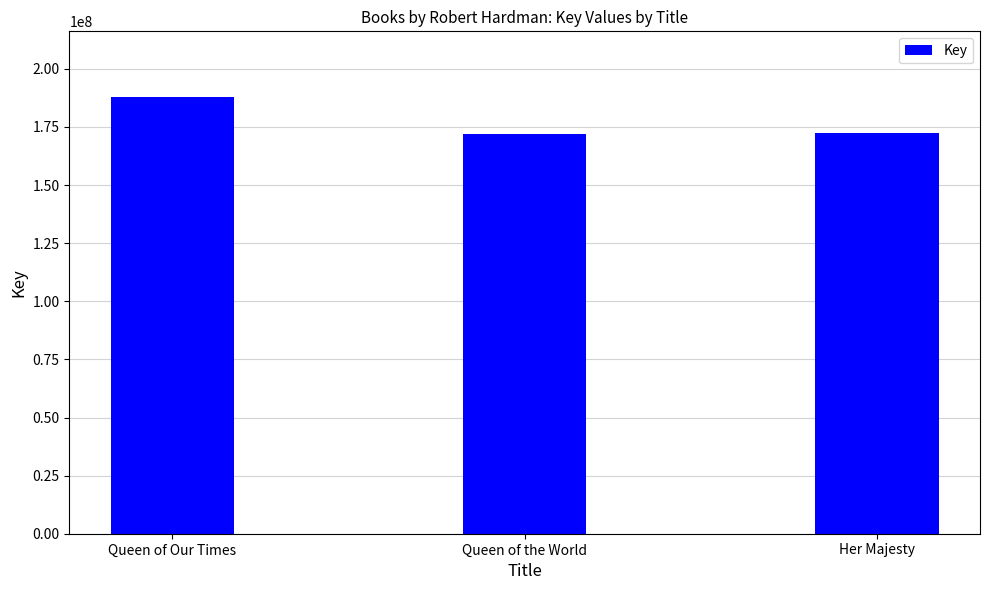

True or false: the data shows 94771084 at Queen of Our Times.

False